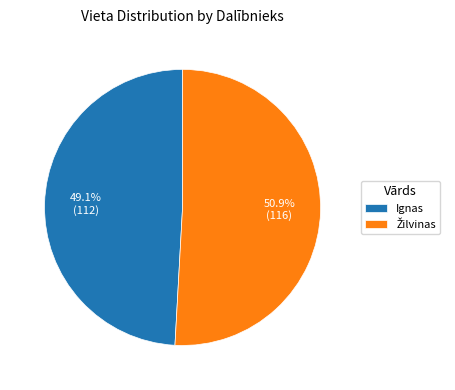

Which category has the smallest portion of the pie?

Ignas